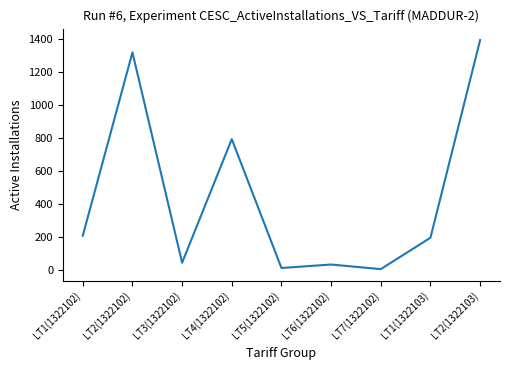

Does the chart have visible grid lines?

No